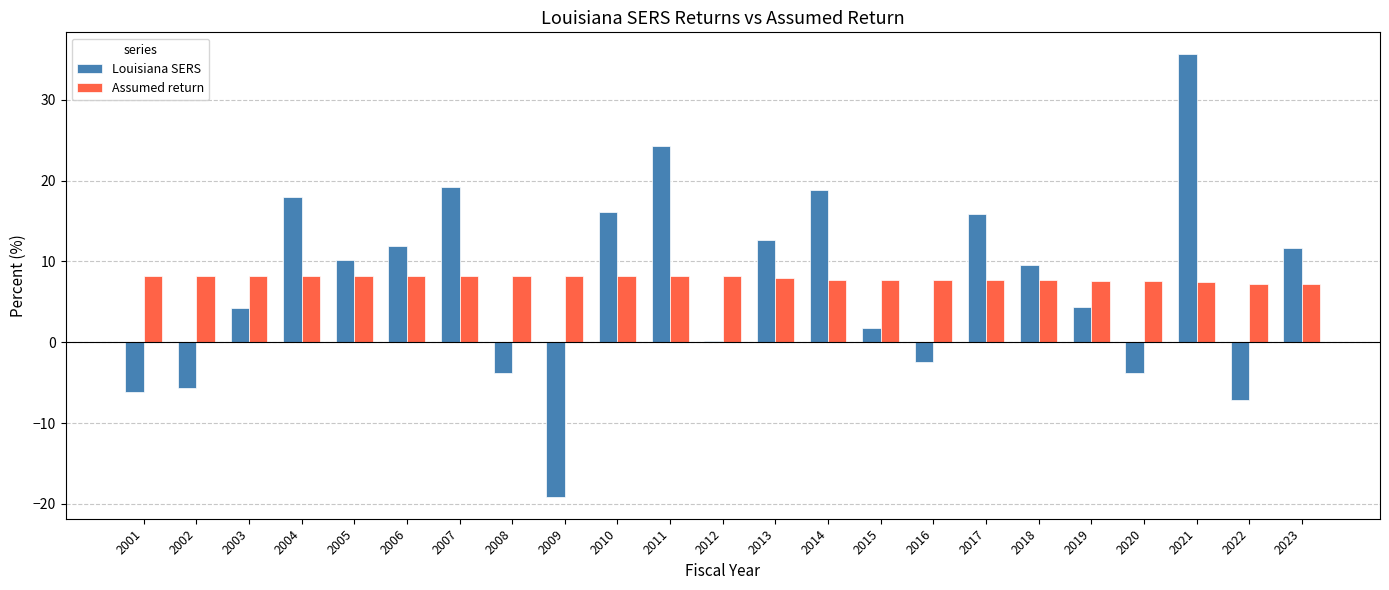

Between 2011 and 2013, which series saw the biggest shift?

Louisiana SERS